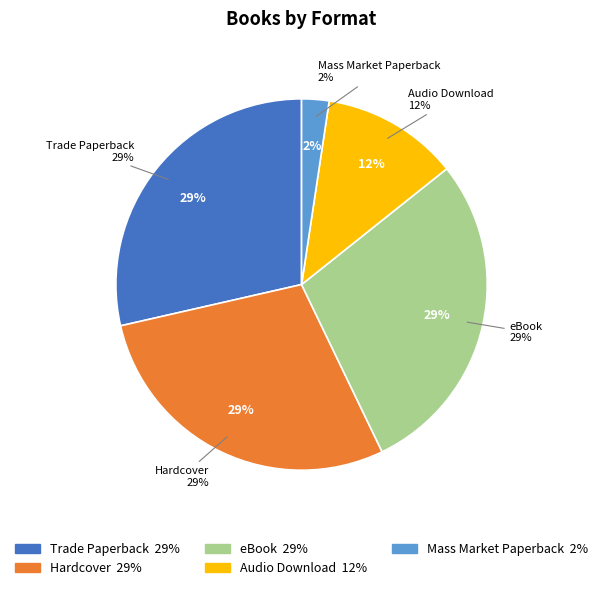

How many segments does this pie chart have?

5